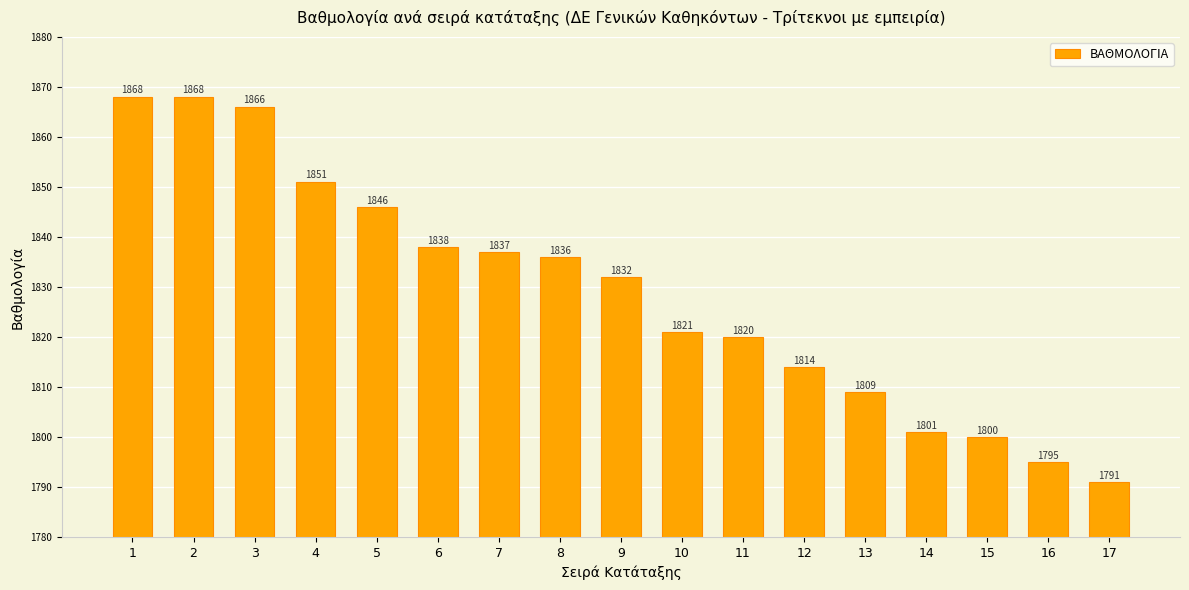

What is the sum of the values at 3 and 11?

3686